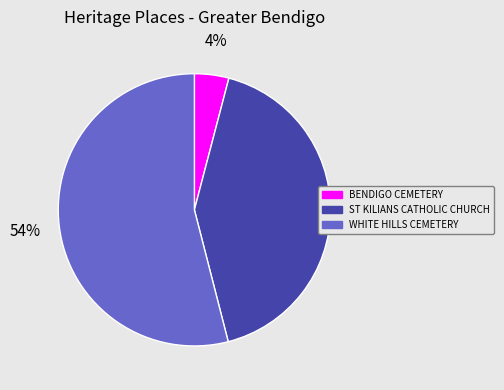

Between BENDIGO CEMETERY and ST KILIANS CATHOLIC CHURCH, which is larger?

ST KILIANS CATHOLIC CHURCH